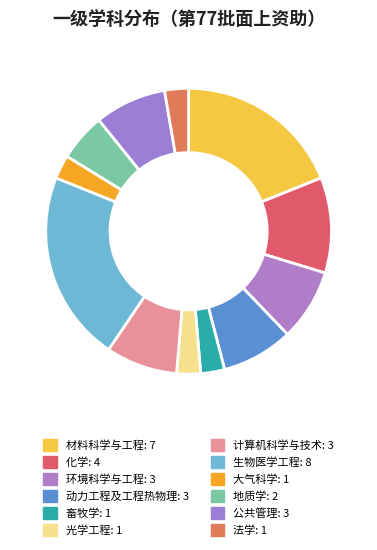

Which category has the smallest portion of the pie?

畜牧学